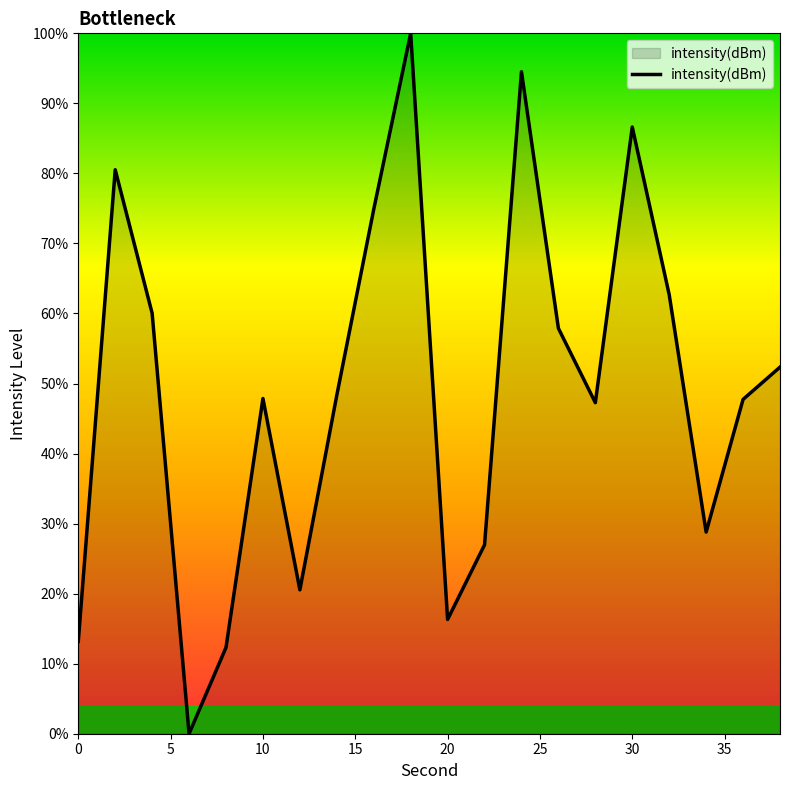

What is the difference between the maximum and minimum values?

100.0